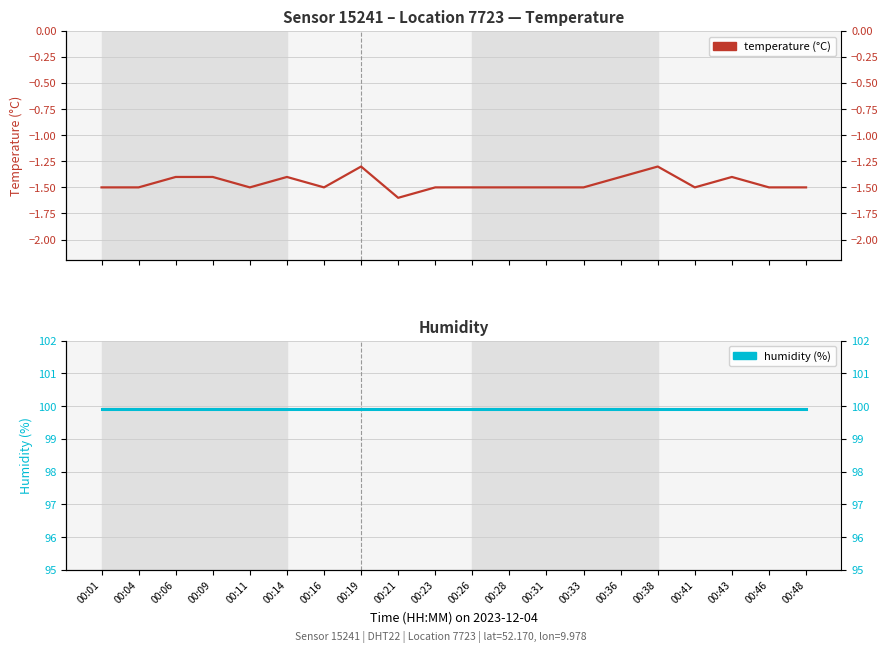

Rank the series at 00:23 from lowest to highest value.

temperature (°C), humidity (%)